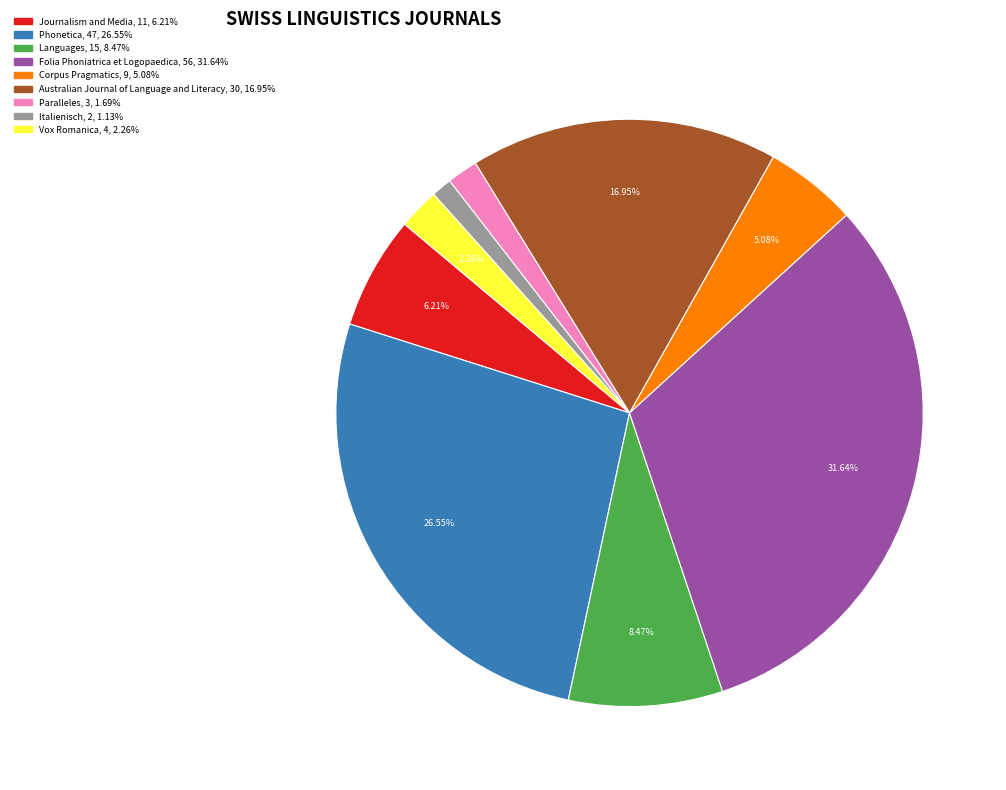

To the nearest percent, what percentage of the pie is Italienisch?

1%